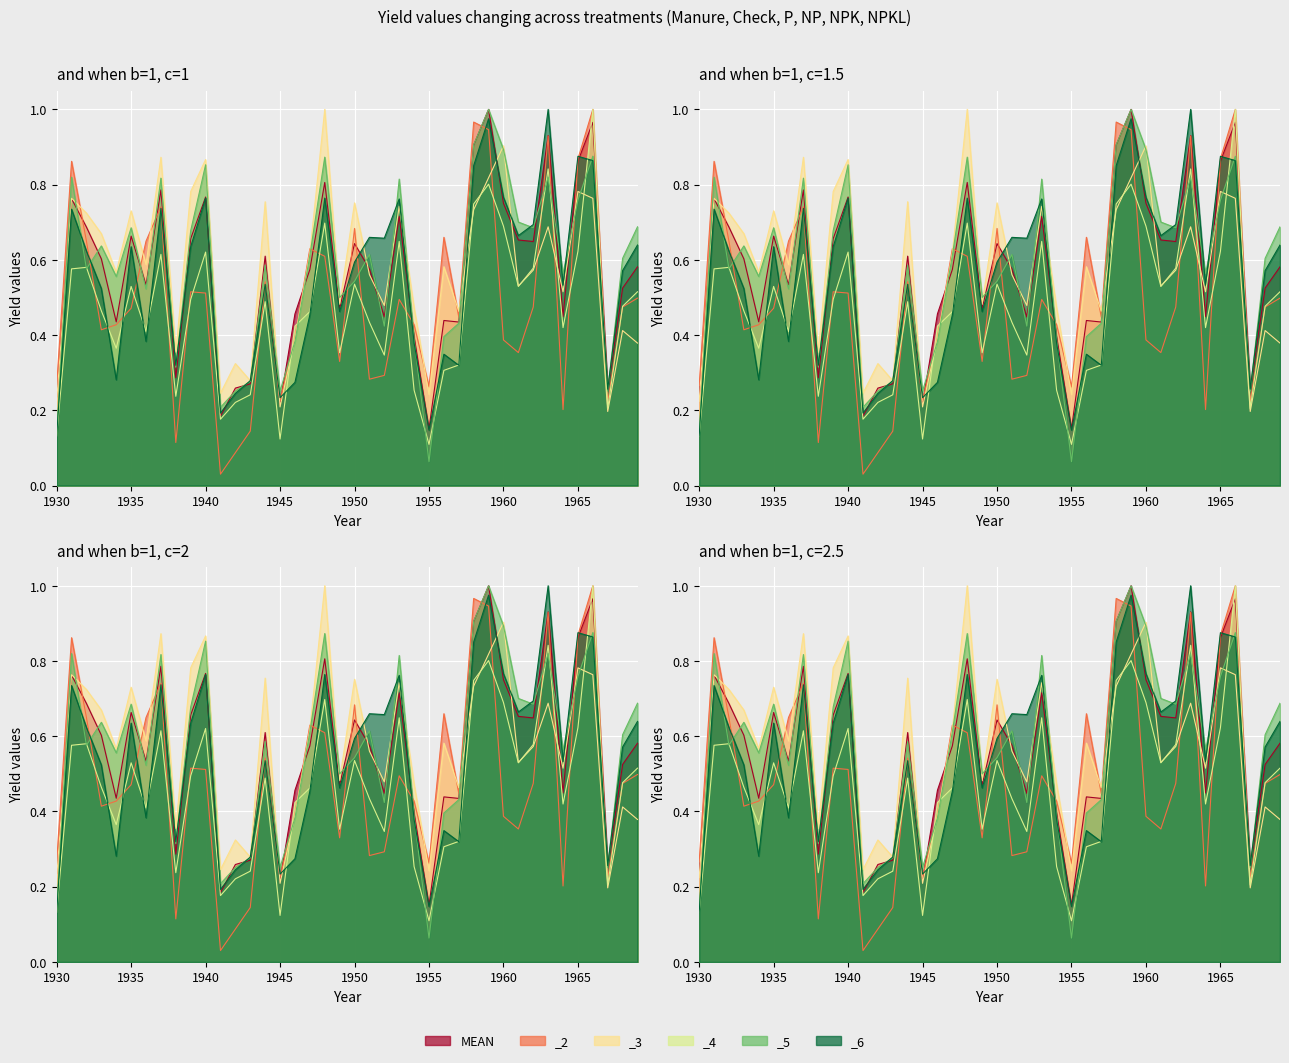

At which category does MEAN reach its first local peak?

1931